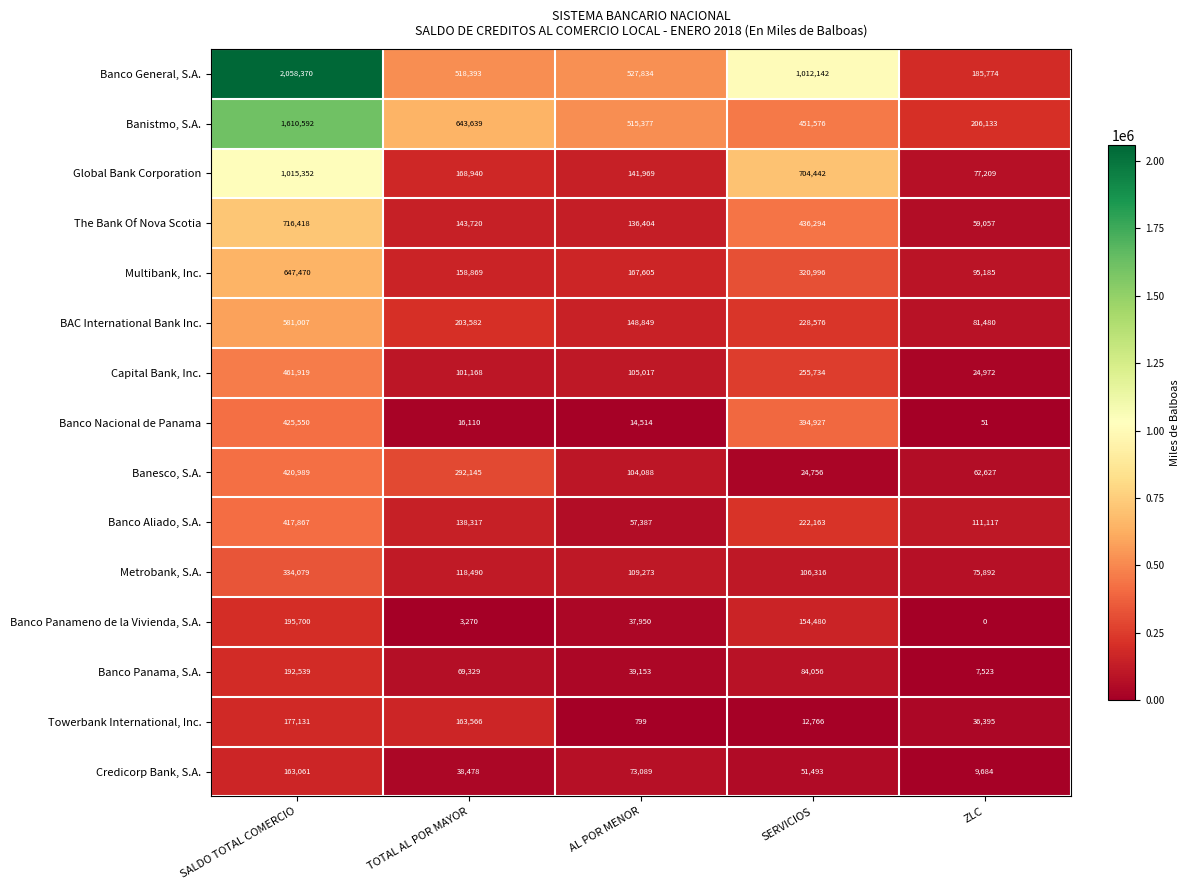

True or false: Credicorp Bank, S.A. has a value of 73089 at AL POR MENOR.

True